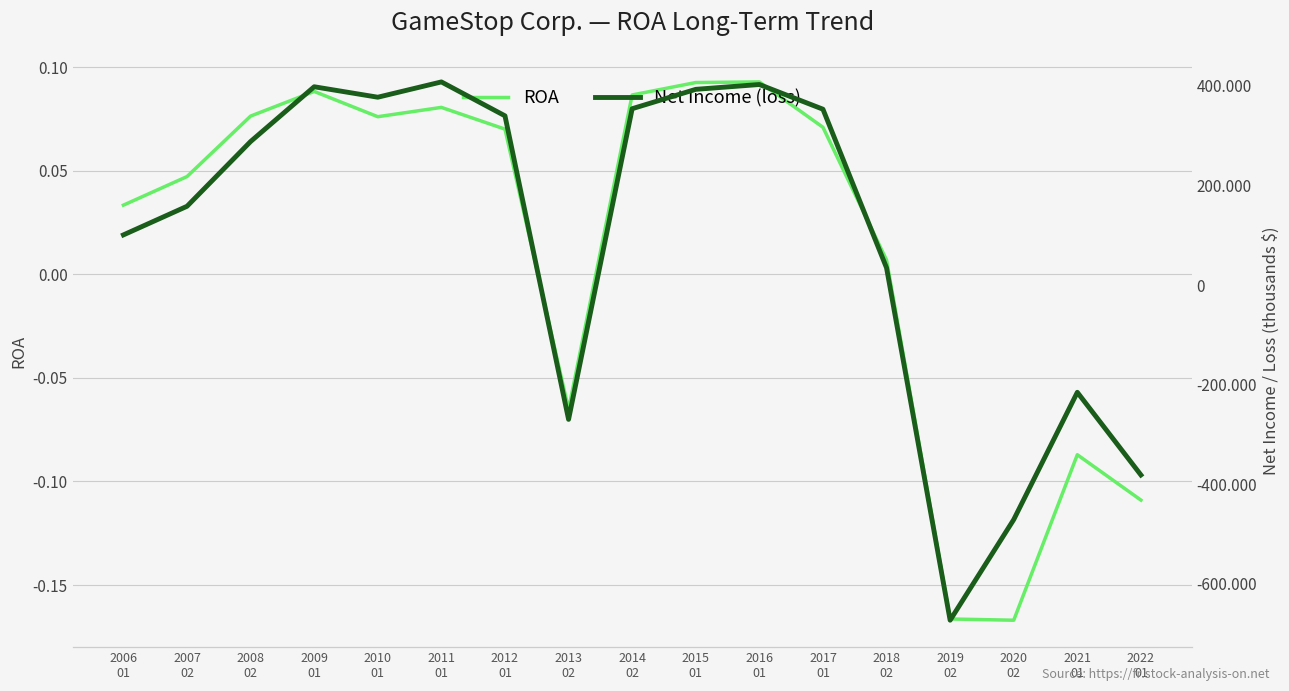

What is the average value of the Net Income (loss) series?

94033.6